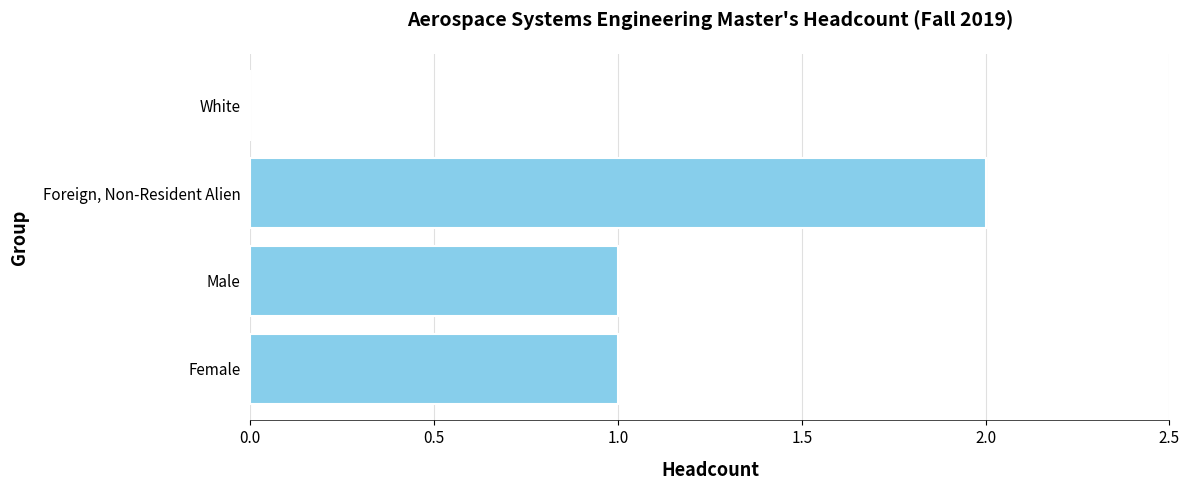

Which label corresponds to the largest value in the chart?

Foreign, Non-Resident Alien